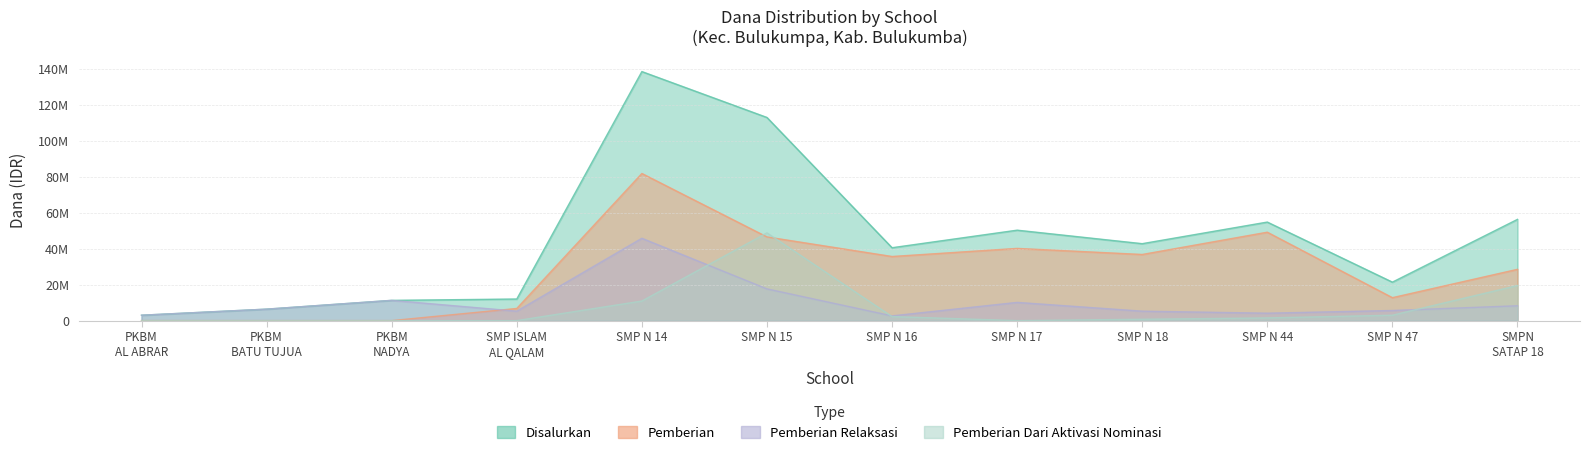

What position from the left is SMP ISLAM AL QALAM?

4